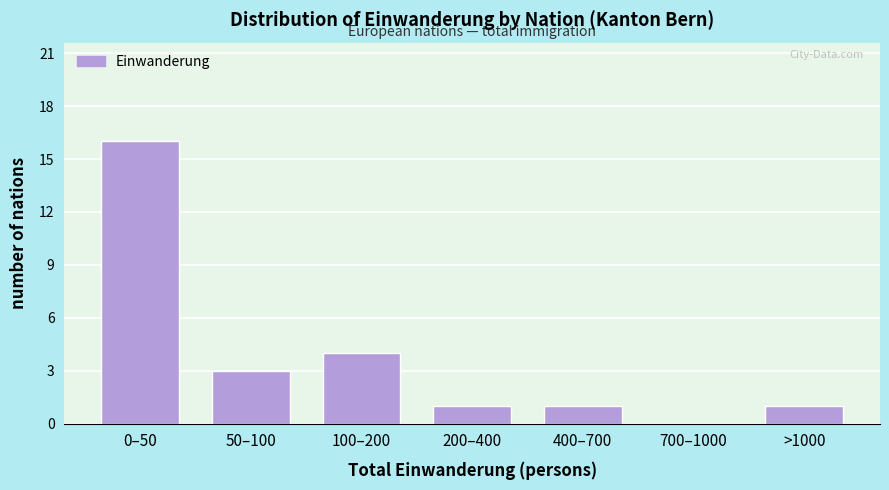

Reading left to right, transcribe all the data shown in this chart.

0–50=16	50–100=3	100–200=4	200–400=1	400–700=1	700–1000=0	>1000=1